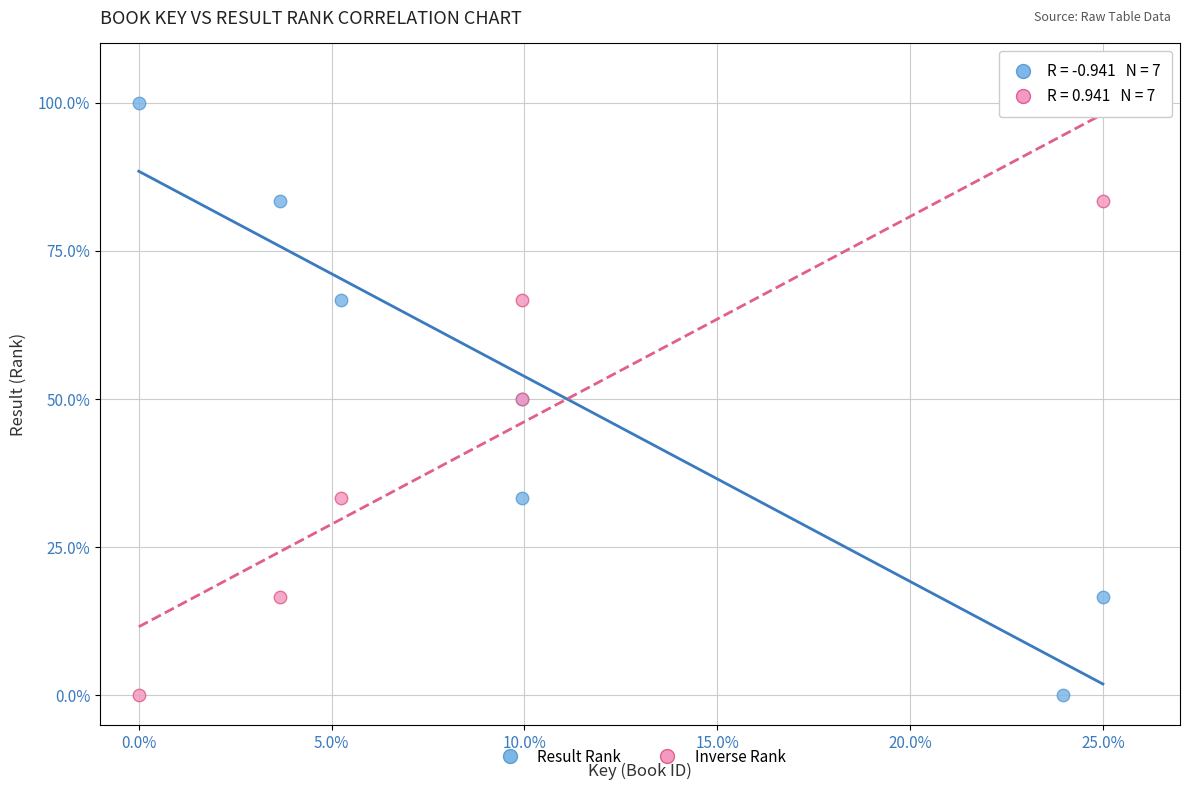

What is the X range (max minus min) for the scatter plot?

25.0